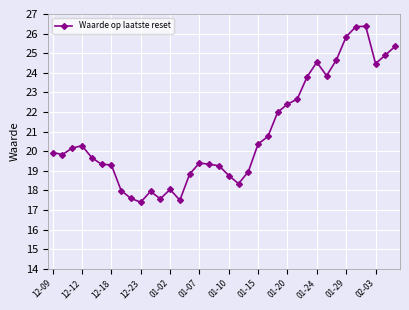

True or false: the data has more than 2 interior local peaks.

True